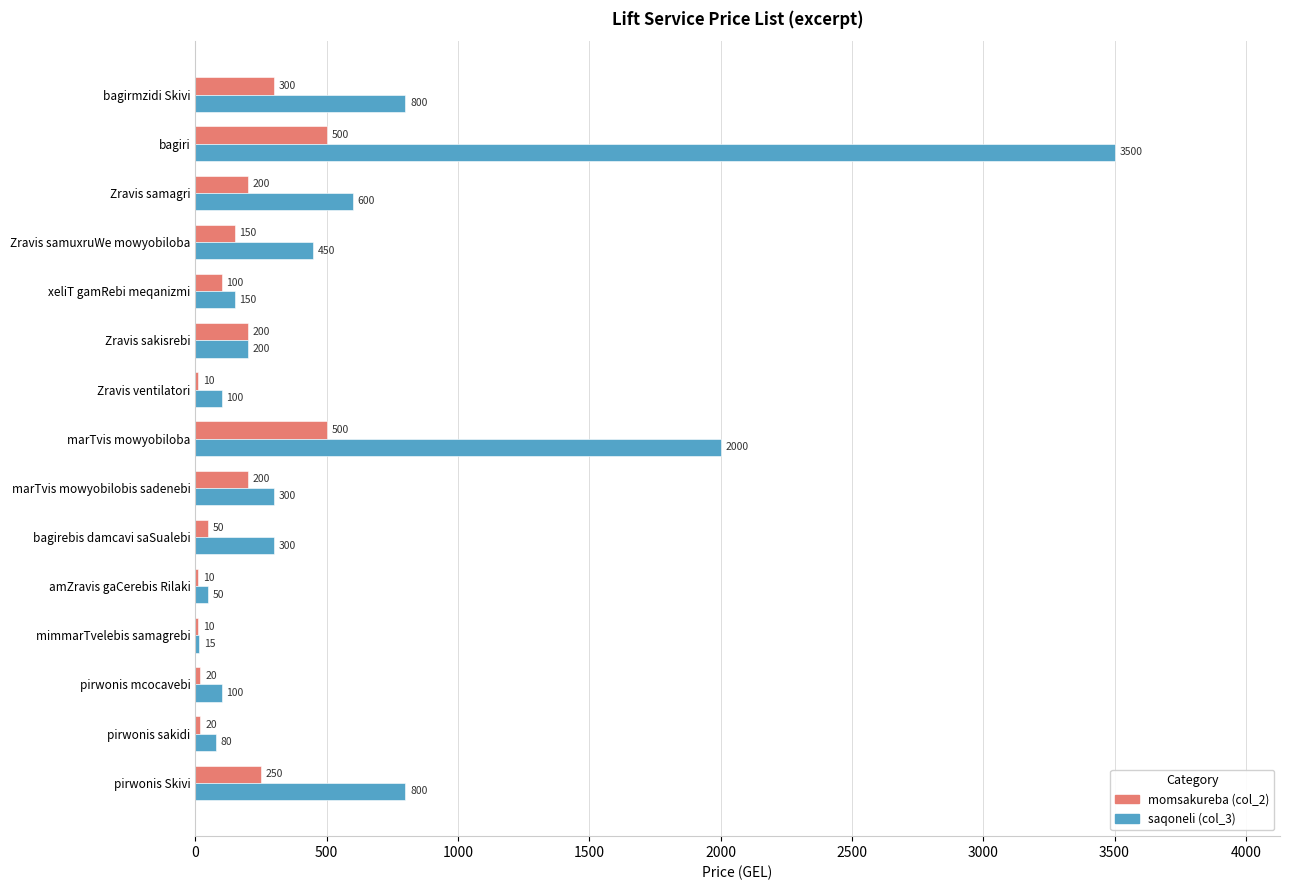

What is the sum of all momsakureba (col_2) values?

2520